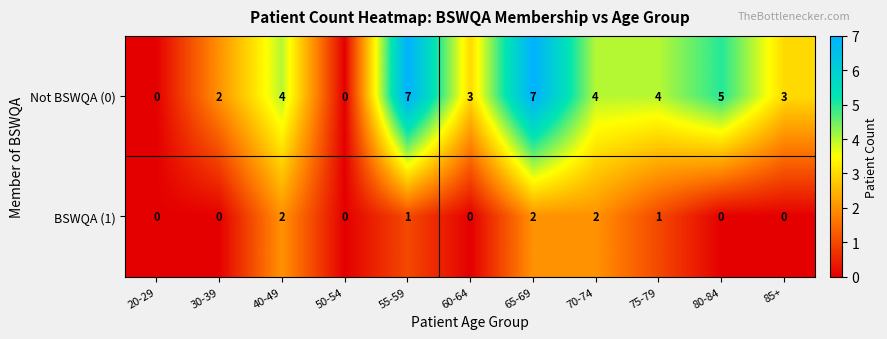

Reading left to right, extract all data points from this chart.

Not BSWQA (0): 20-29=0	30-39=2	40-49=4	50-54=0	55-59=7	60-64=3	65-69=7	70-74=4	75-79=4	80-84=5	85+=3
BSWQA (1): 20-29=0	30-39=0	40-49=2	50-54=0	55-59=1	60-64=0	65-69=2	70-74=2	75-79=1	80-84=0	85+=0